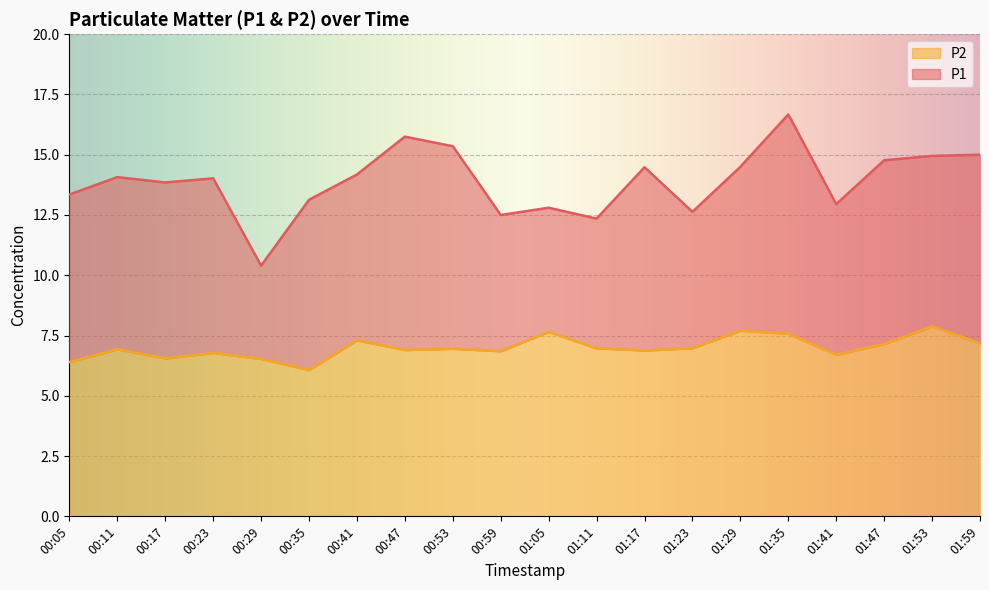

What is the value of the P1 point at the 20th from the left?

15.0